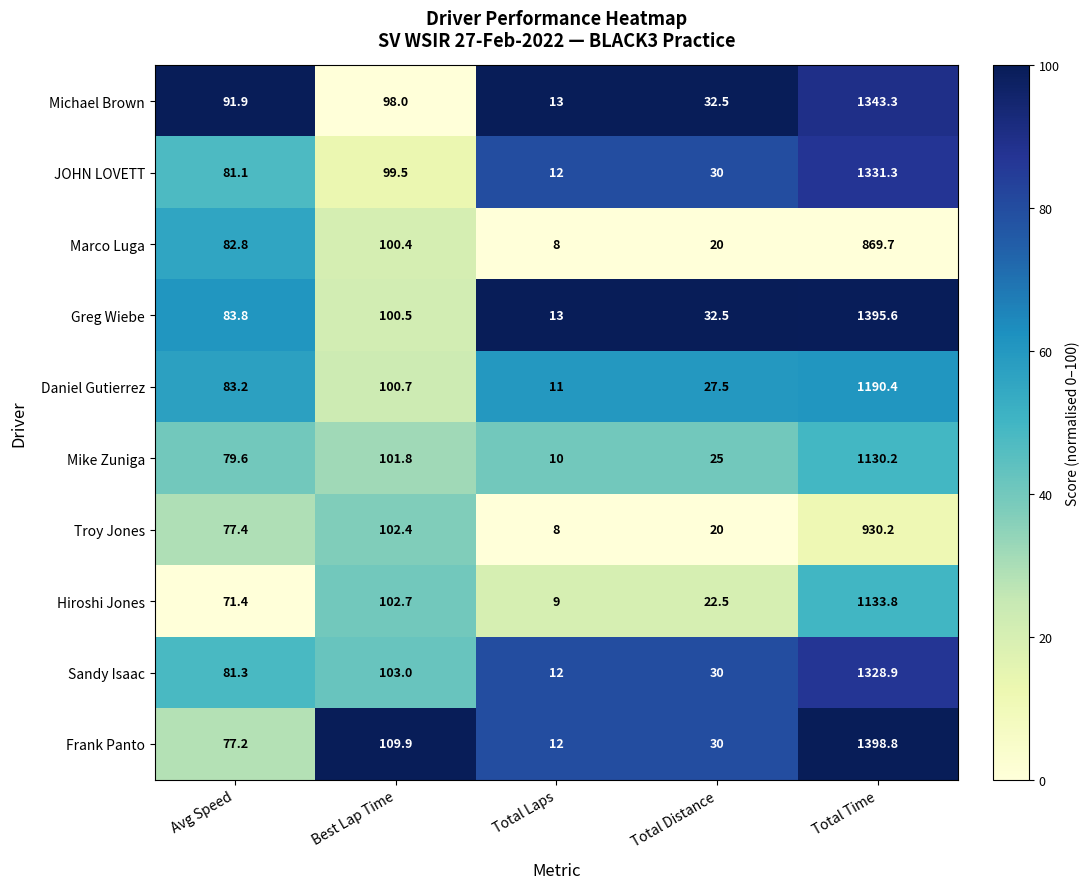

True or false: Sandy Isaac has a value of 47.4 at Best Lap Time.

False